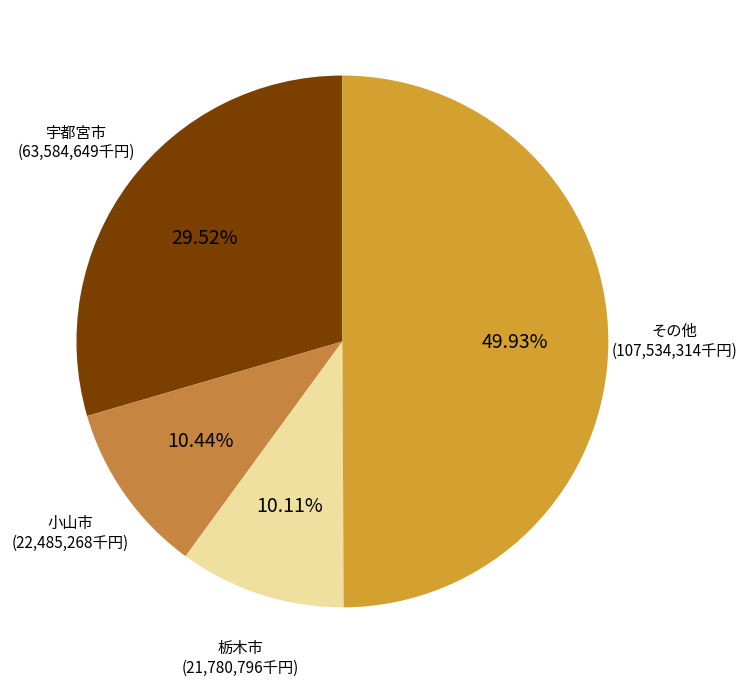

How many segments does this pie chart have?

4